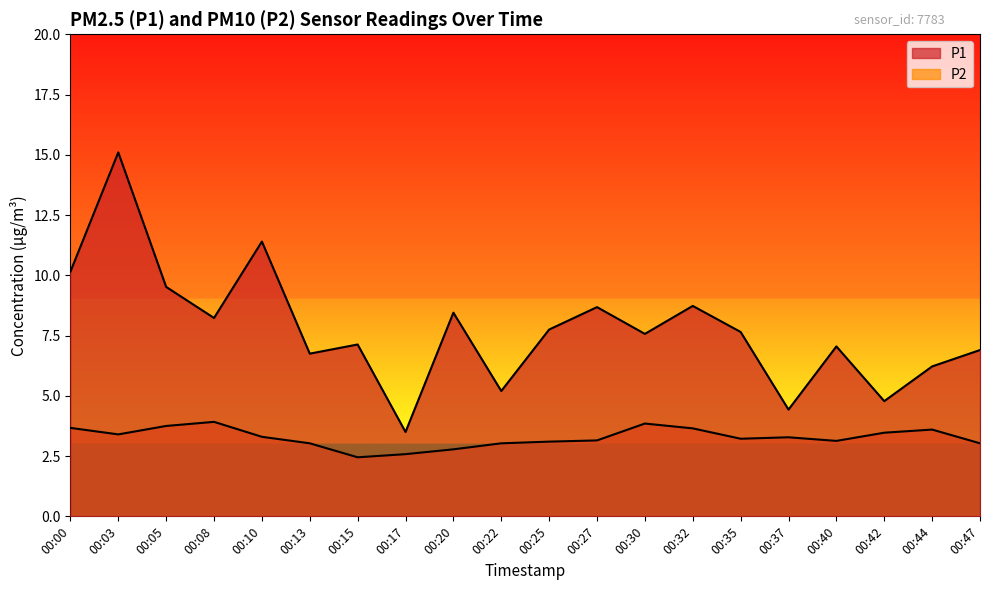

At which category does the chart reach its peak across all series?

00:03